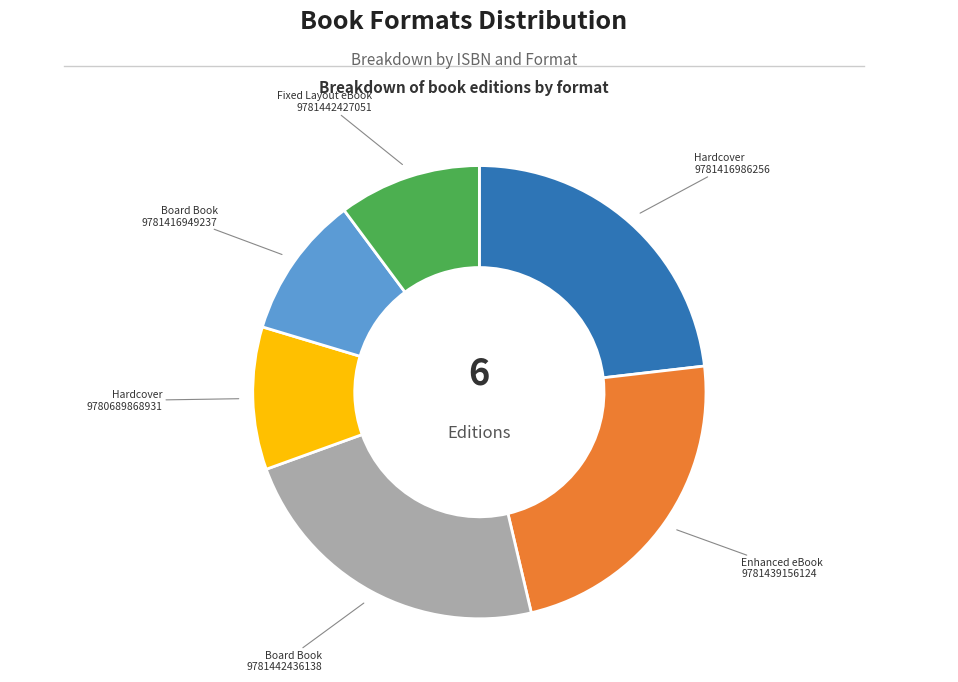

Does any single category account for the majority?

No